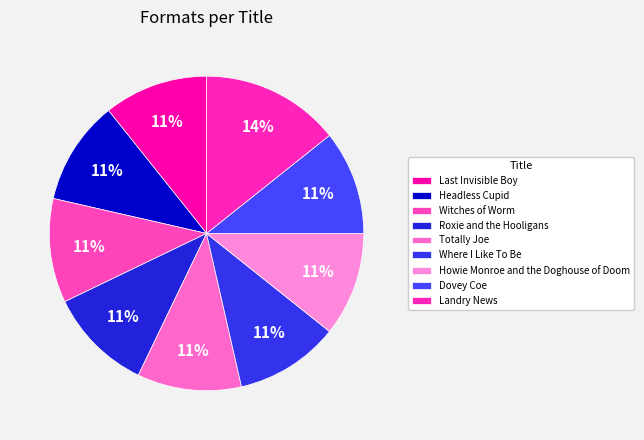

What percentage is the Headless Cupid slice, to the nearest percent?

11%